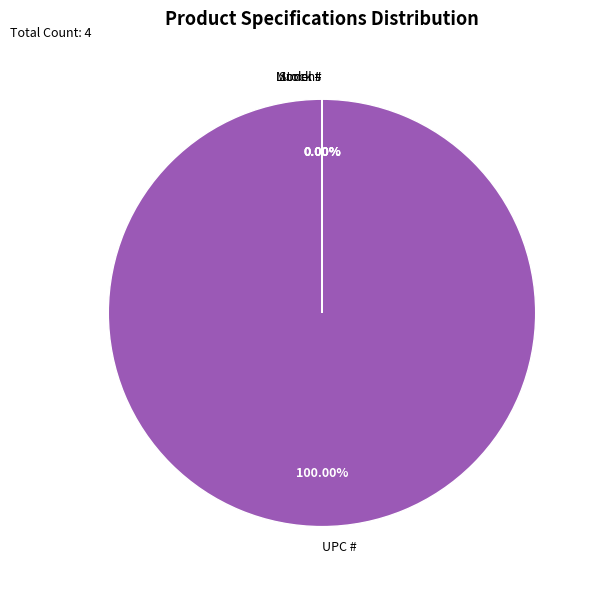

What is the largest slice in the pie chart?

UPC #